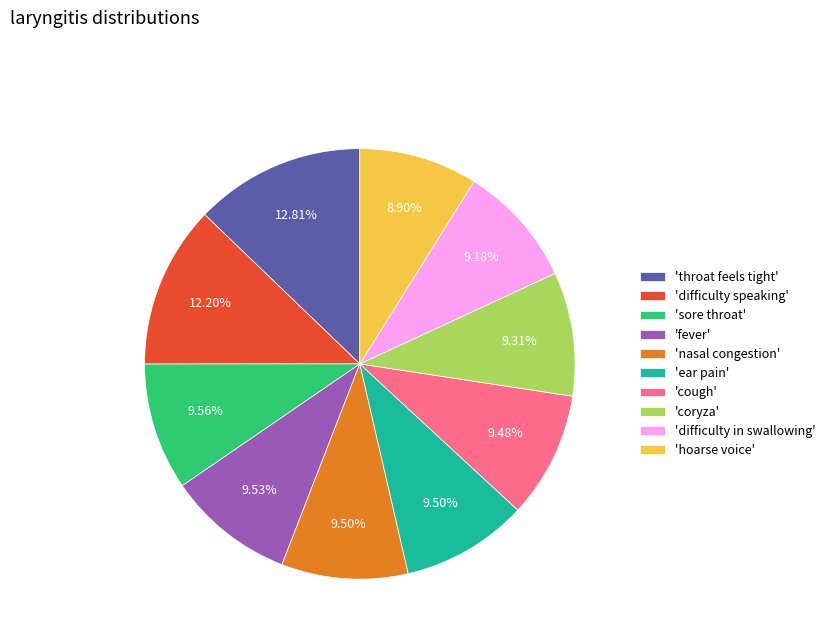

Does any single category account for the majority?

No